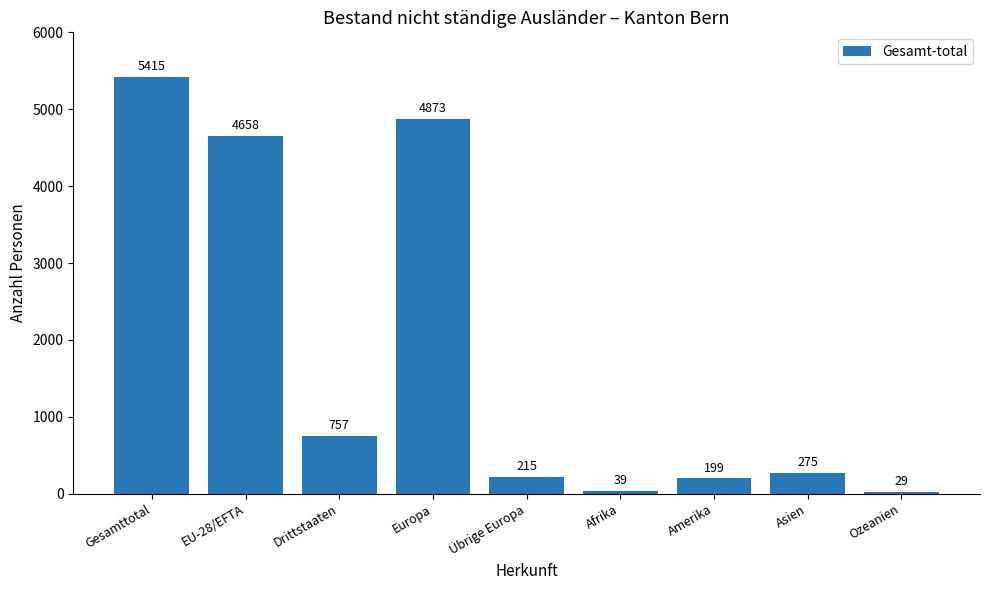

The value at Gesamttotal is 9108. True or false?

False